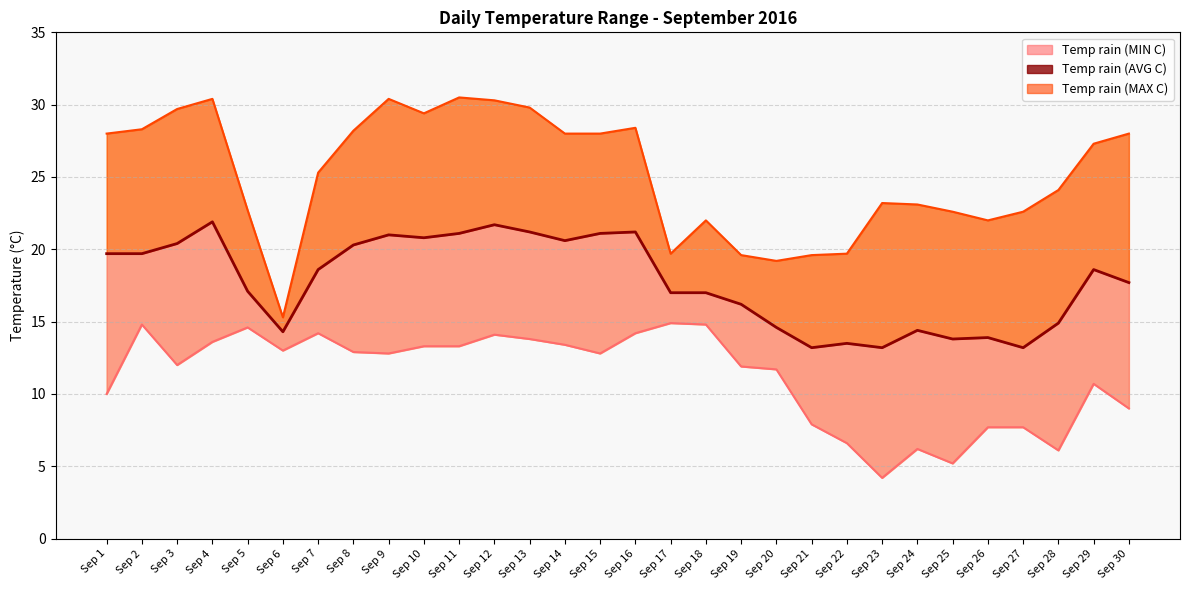

What is the value of the Temp rain (AVG C) line point at the 26th from the left?

13.9